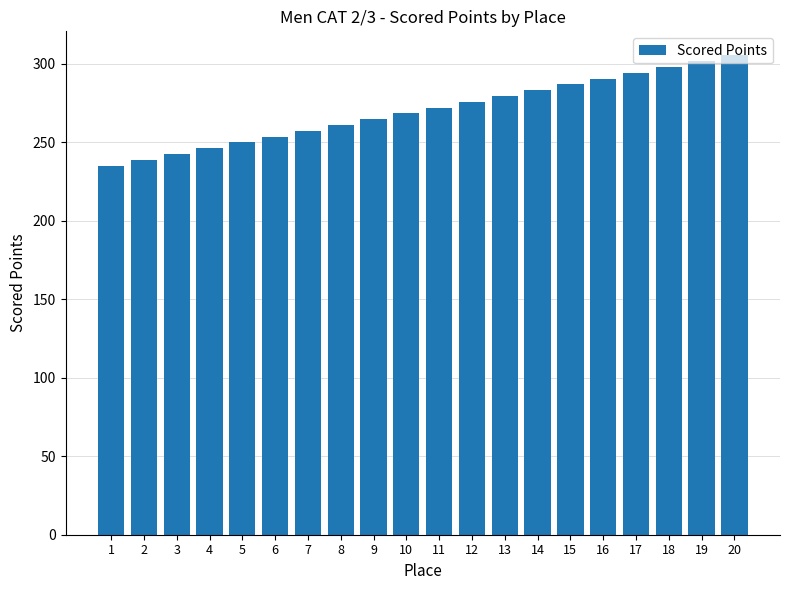

What is the value of the 8th bar from the left?

260.9